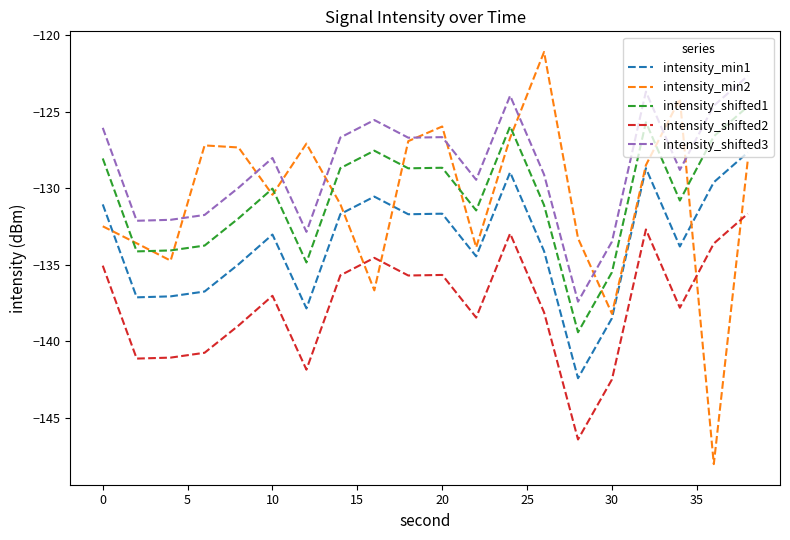

List the series in order of their peak value, highest first.

intensity_min2, intensity_shifted3, intensity_shifted1, intensity_min1, intensity_shifted2